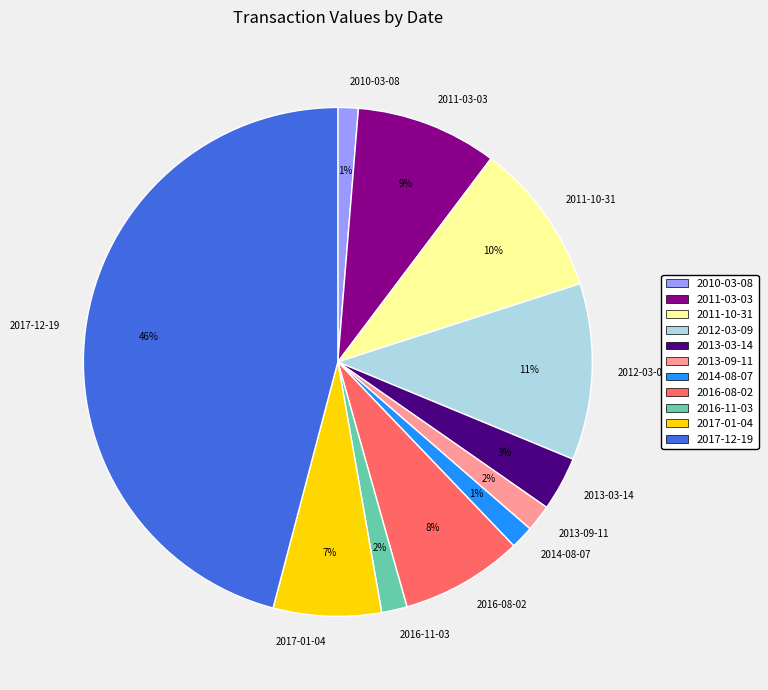

To the nearest percent, what is the combined percentage of 2017-12-19 and 2010-03-08?

47%